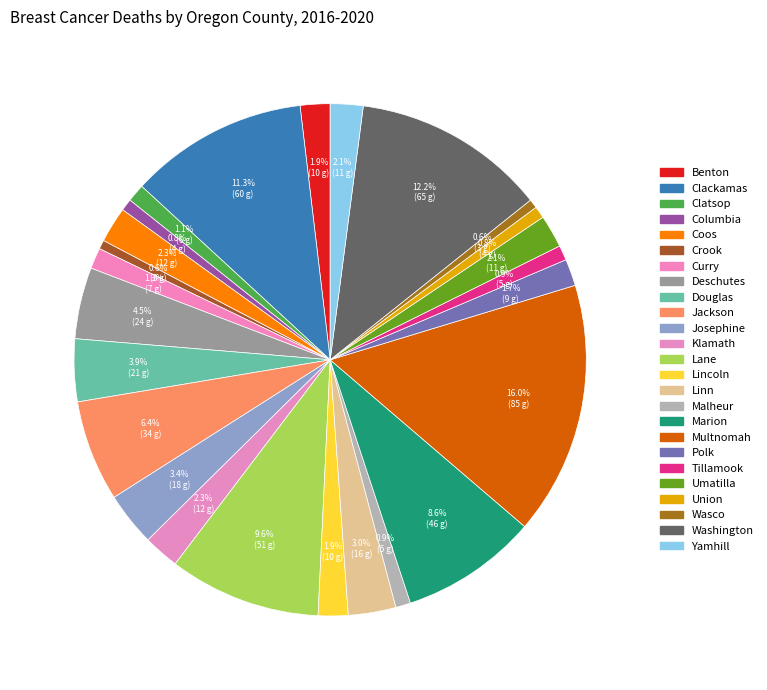

How many segments does this pie chart have?

25